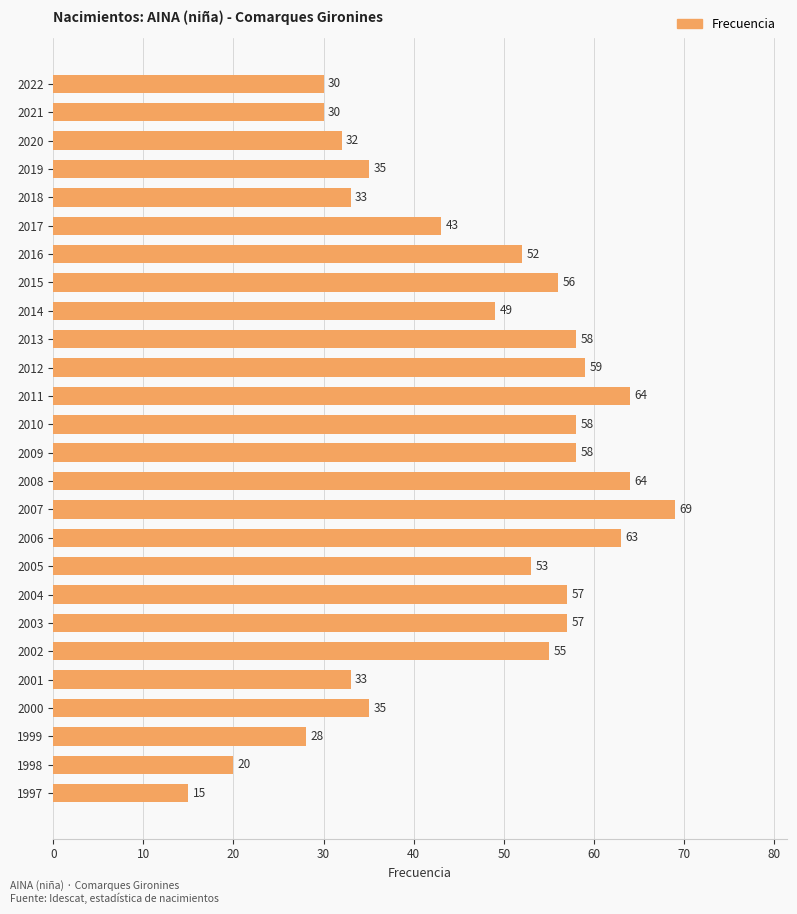

True or false: the data shows 30 at 2022.

True